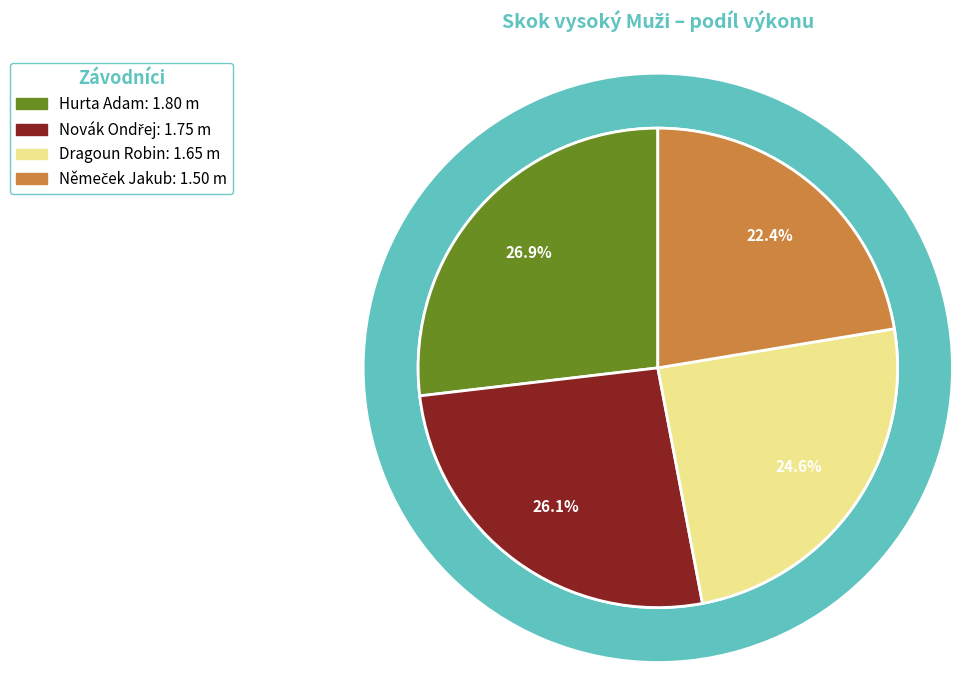

How many slices are in this pie chart?

4